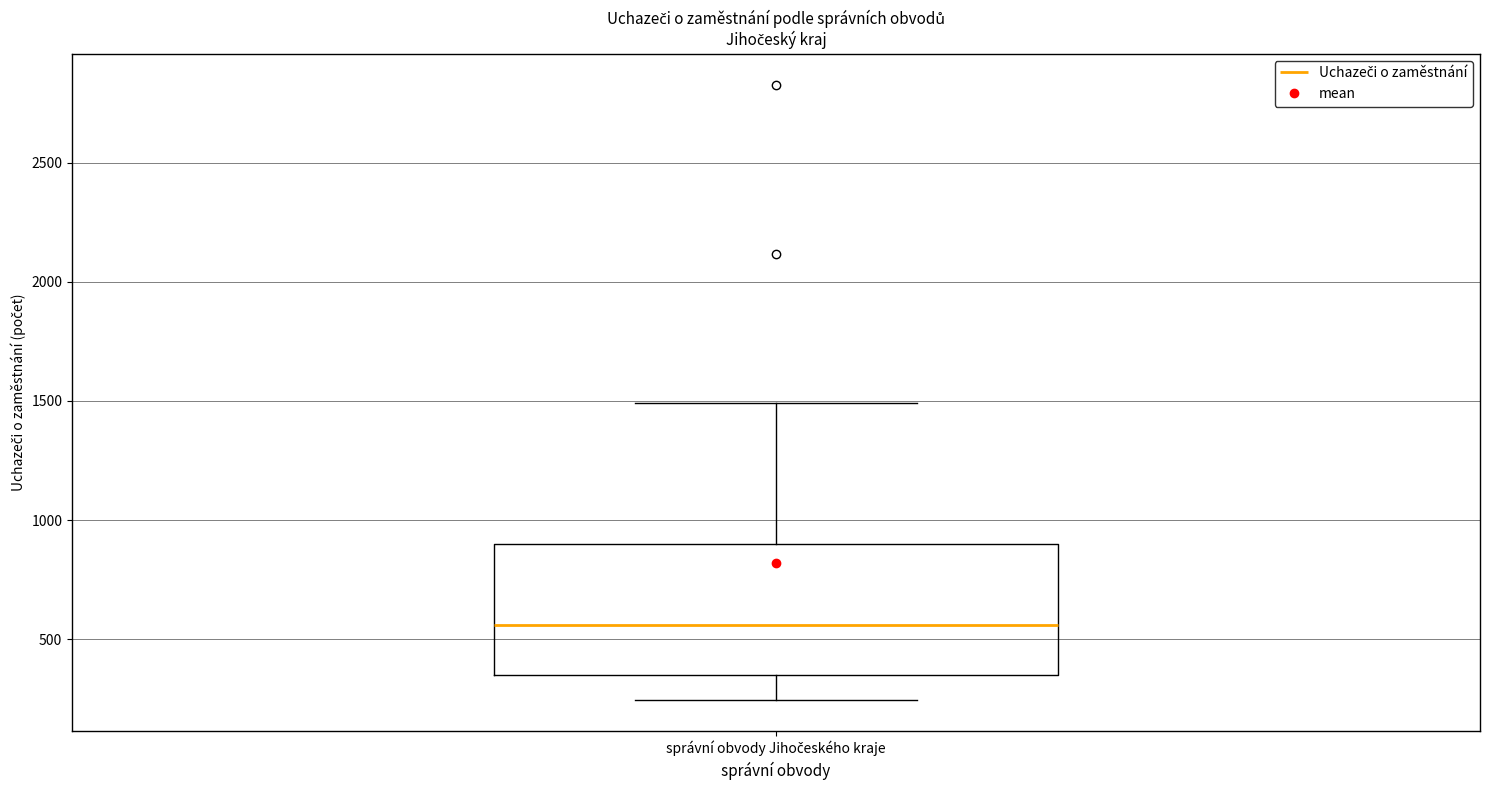

Where is the lower edge of the box for správní obvody Jihočeského kraje on the y-axis? The values are not printed on the chart, so give them approximately, as read against the axis.

350